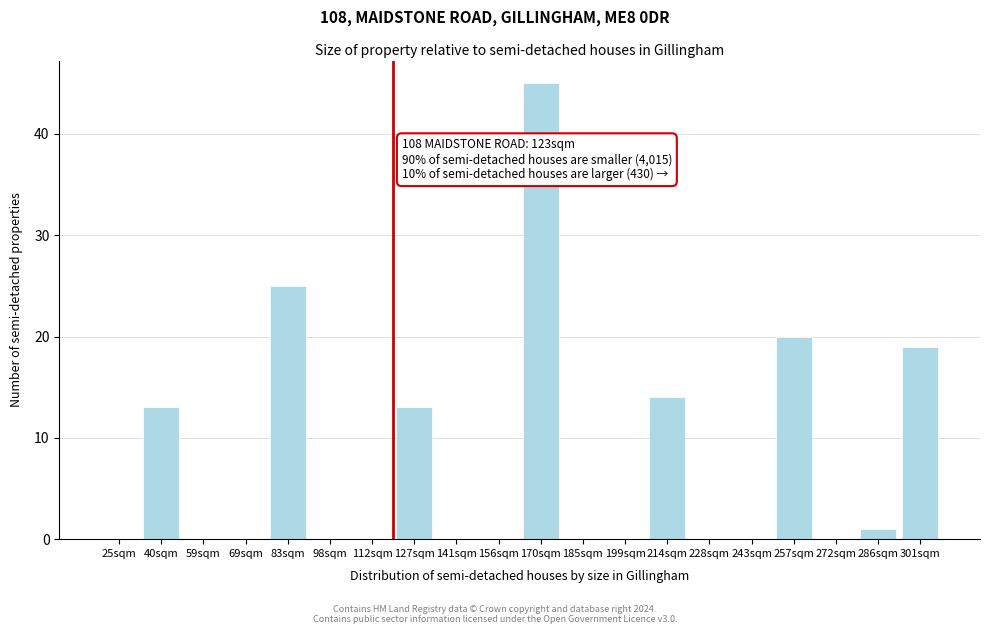

Reading left to right, transcribe all the data shown in this chart.

25sqm=0	40sqm=13	59sqm=0	69sqm=0	83sqm=25	98sqm=0	112sqm=0	127sqm=13	141sqm=0	156sqm=0	170sqm=45	185sqm=0	199sqm=0	214sqm=14	228sqm=0	243sqm=0	257sqm=20	272sqm=0	286sqm=1	301sqm=19